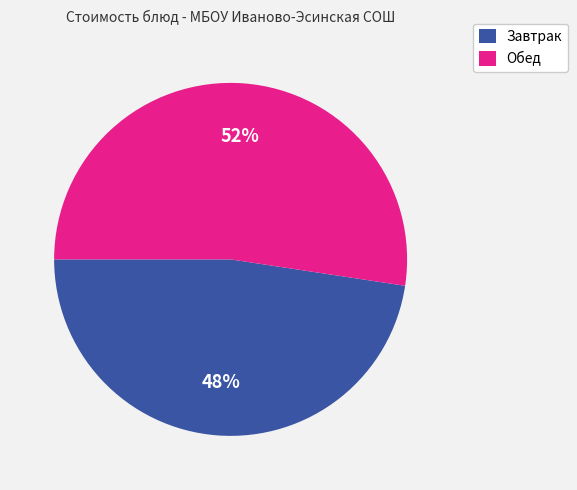

How many slices are in this pie chart?

2